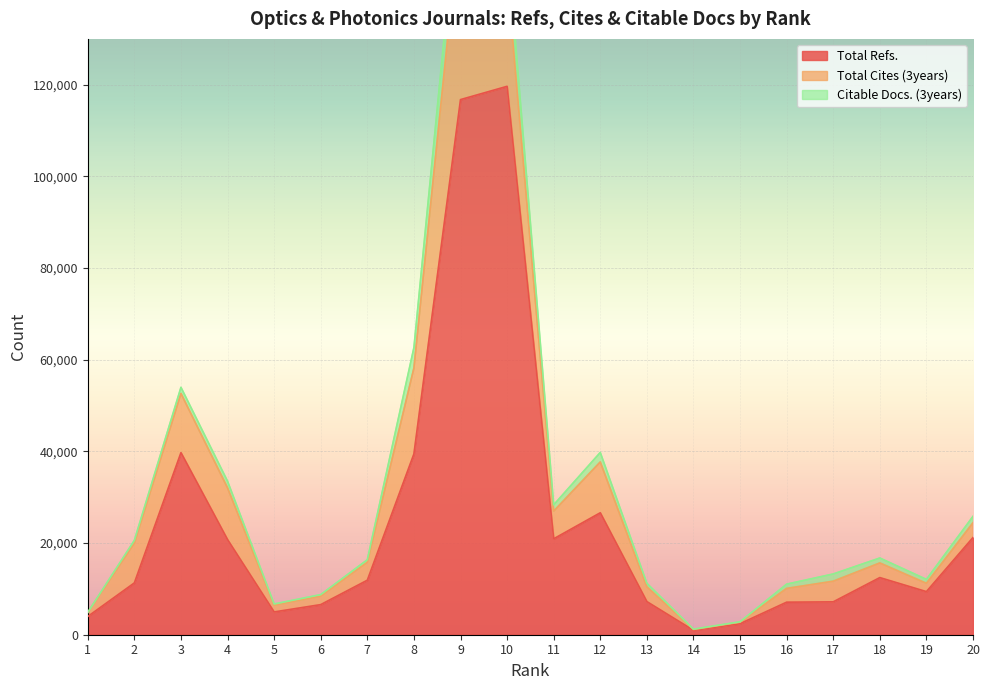

True or false: Citable Docs. (3years) and Total Refs. intersect in this chart.

False